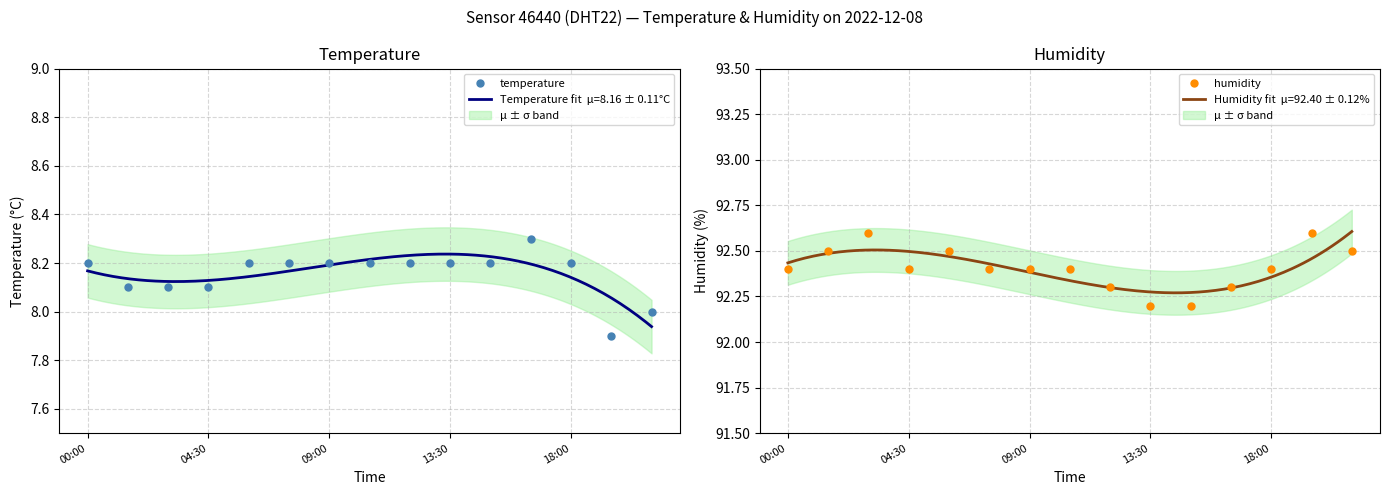

How many temperature values are between 8 and 9?

14